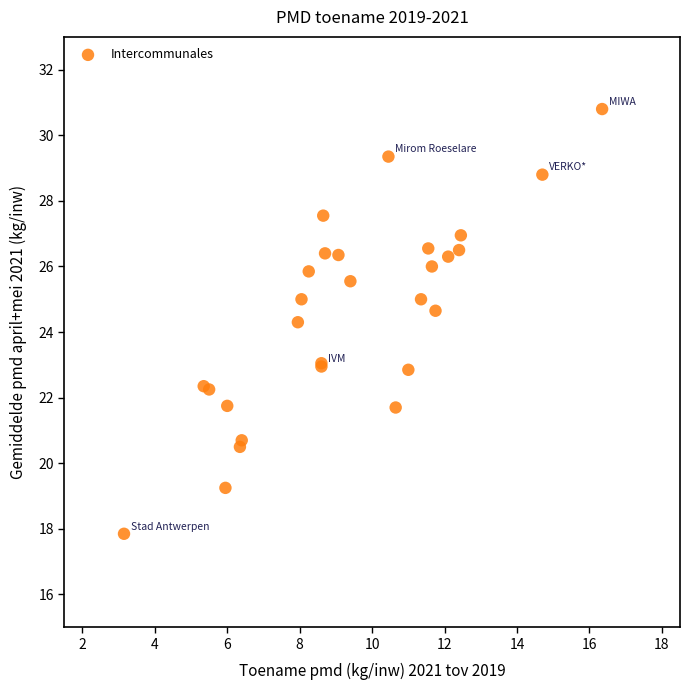

What Y value in the scatter plot is closest to 24?

24.3